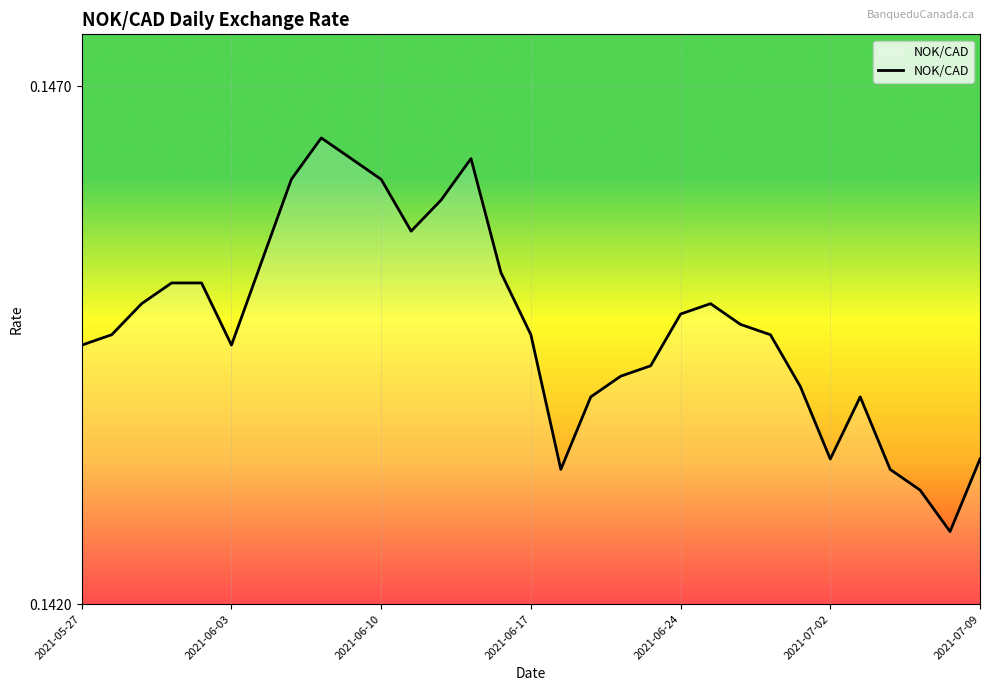

What is the smallest value displayed?

0.1